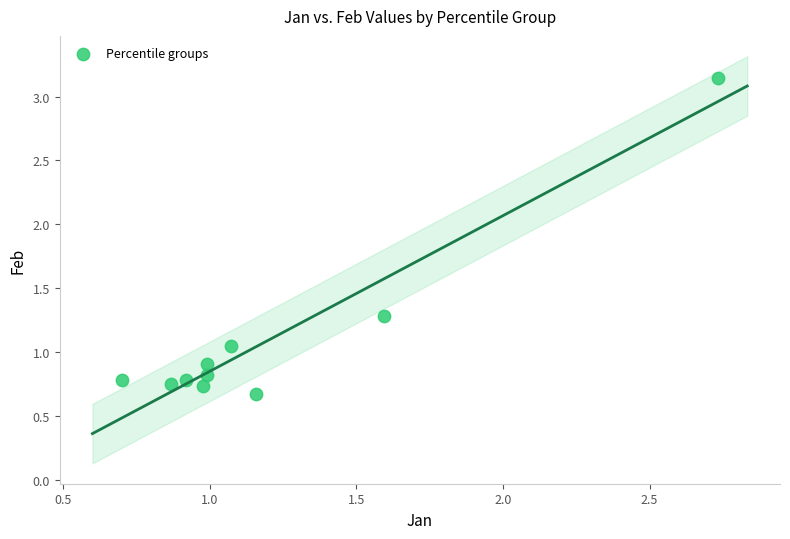

What is the range of Y values (max minus min)?

2.5